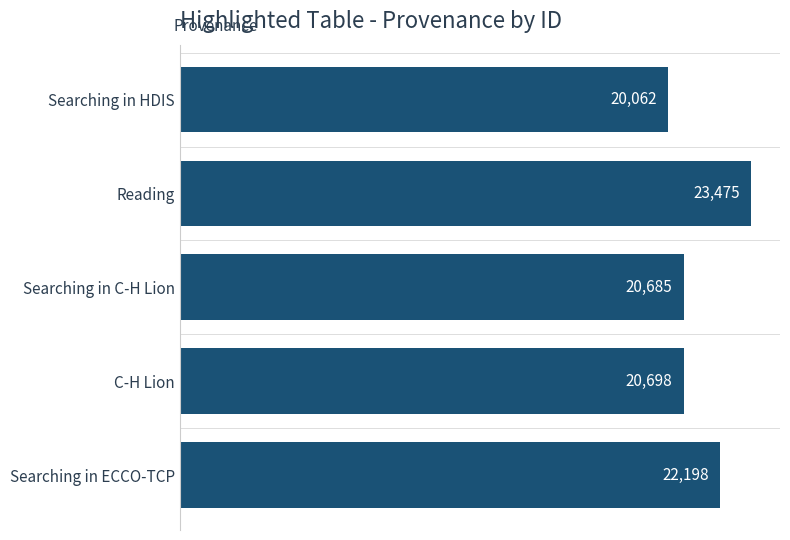

At which label is the value closest to 21768?

Searching in ECCO-TCP